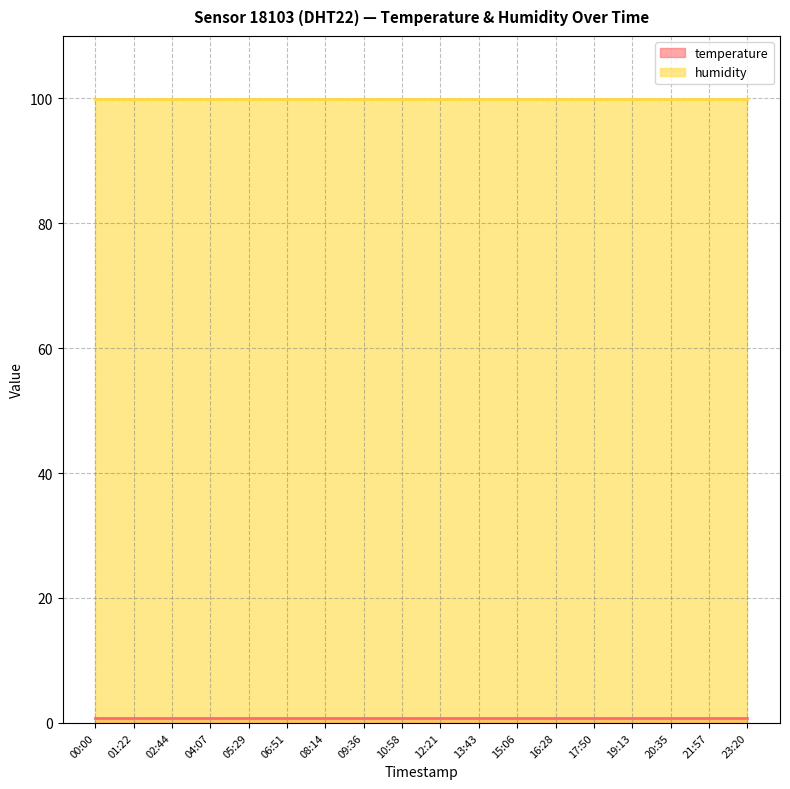

What is the average value of the temperature series?

0.8